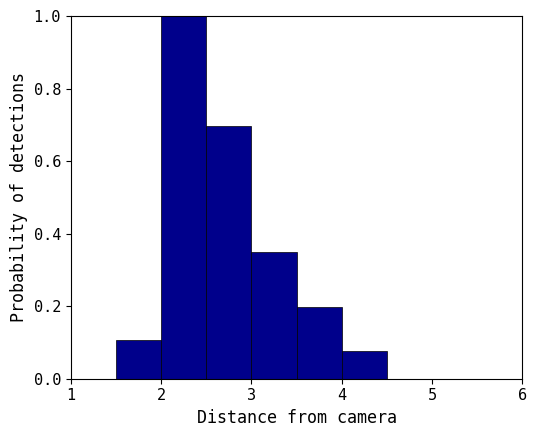

Reading left to right, list every bar in this chart as the range it spans on the x-axis followed by its height. The values are not printed on the chart, so give them approximately, as read against the axis.

1.0 to 1.5: 0
1.5 to 2.0: 0.10
2.0 to 2.5: 1.00
2.5 to 3.0: 0.70
3.0 to 3.5: 0.34
3.5 to 4.0: 0.20
4.0 to 4.5: 0.08
4.5 to 5.0: 0
5.0 to 5.5: 0
5.5 to 6.0: 0